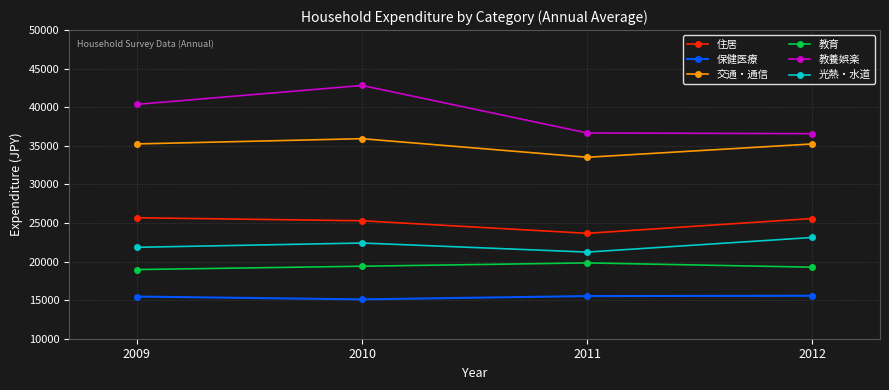

True or false: 交通・通信 and 光熱・水道 intersect in this chart.

False